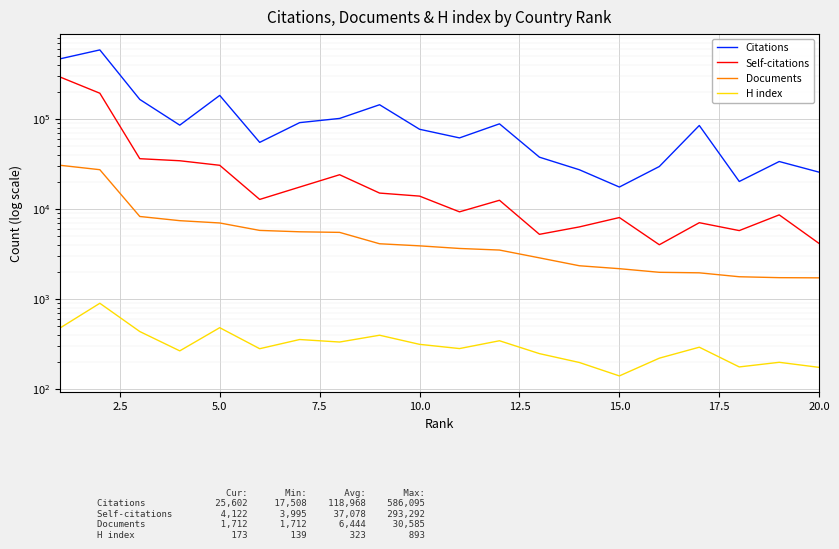

Reading left to right, what are all the values shown in this chart?

Citations: 465922	586095	164894	85395	182836	54940	91075	101407	143986	76852	61600	88296	37603	27245	17508	29618	84660	20184	33652	25602
Self-citations: 293292	193353	36166	34321	30548	12747	17498	23991	15001	13879	9278	12475	5216	6310	8017	3995	7027	5741	8584	4122
Documents: 30585	27292	8239	7400	6977	5768	5567	5484	4097	3885	3633	3488	2856	2333	2165	1973	1947	1761	1720	1712
H index: 473	893	433	264	478	279	353	331	394	312	280	342	246	196	139	219	290	175	197	173